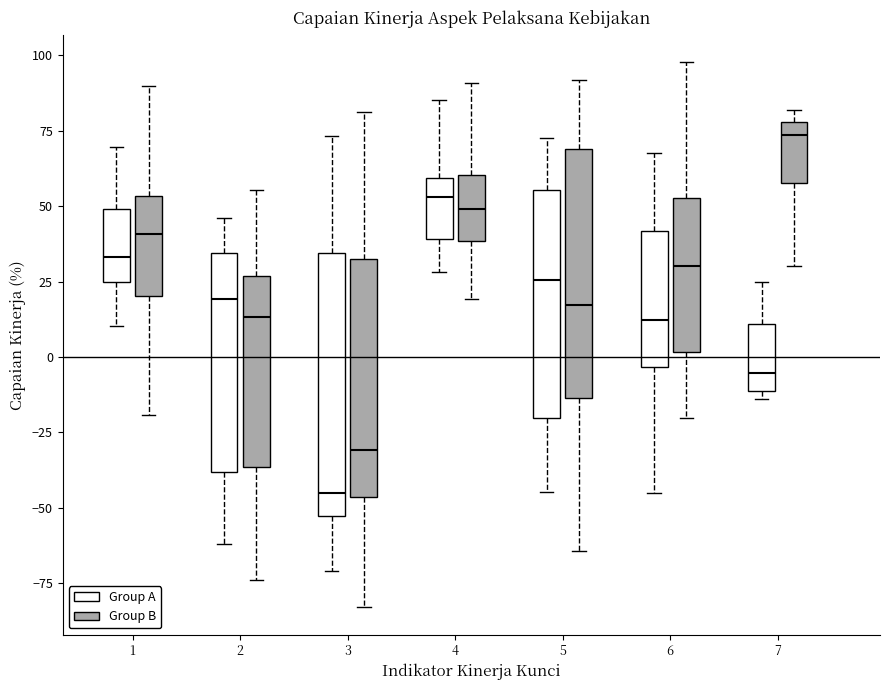

Reading left to right, transcribe this box plot: for each box, give where its median line is, the range the box spans, and where its two whiskers end, as read against the y-axis. The values are not printed on the chart, so give them approximately, as read against the axis.

1 (Group A): median 35, box 25 to 50, whiskers 10 to 70
1 (Group B): median 40, box 20 to 55, whiskers -20 to 90
2 (Group A): median 20, box -40 to 35, whiskers -60 to 45
2 (Group B): median 15, box -35 to 25, whiskers -75 to 55
3 (Group A): median -45, box -55 to 35, whiskers -70 to 75
3 (Group B): median -30, box -45 to 35, whiskers -85 to 80
4 (Group A): median 55, box 40 to 60, whiskers 30 to 85
4 (Group B): median 50, box 40 to 60, whiskers 20 to 90
5 (Group A): median 25, box -20 to 55, whiskers -45 to 75
5 (Group B): median 15, box -15 to 70, whiskers -65 to 90
6 (Group A): median 10, box -5 to 40, whiskers -45 to 65
6 (Group B): median 30, box 0 to 55, whiskers -20 to 100
7 (Group A): median -5, box -10 to 10, whiskers -15 to 25
7 (Group B): median 75, box 60 to 80, whiskers 30 to 80 (just above the box's upper edge)